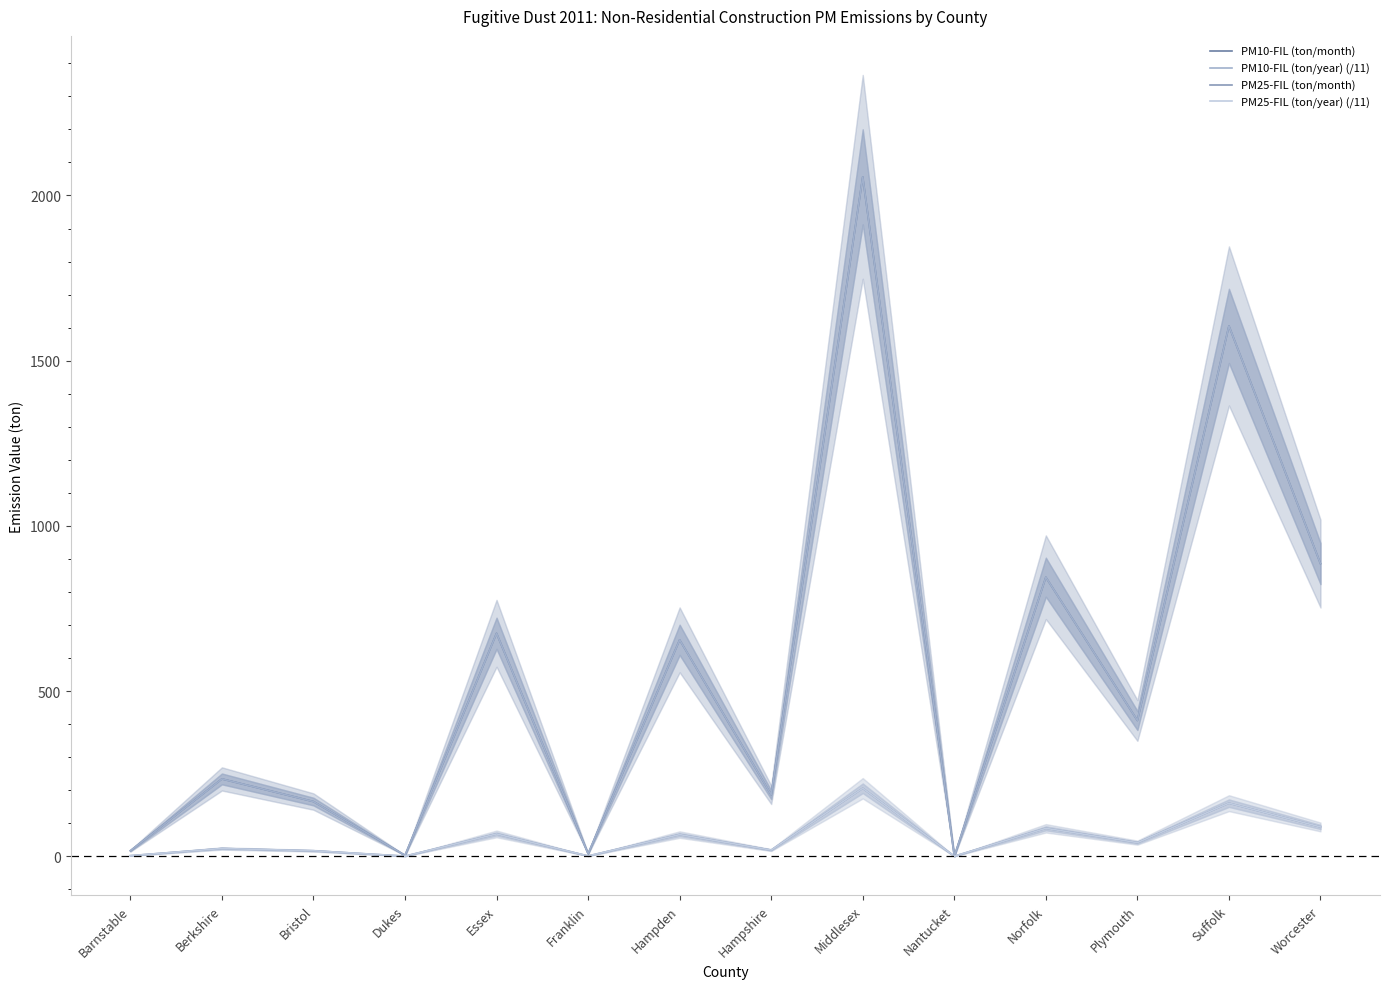

What is the sum of all PM10-FIL (ton/year) (/11) values?

7743.9